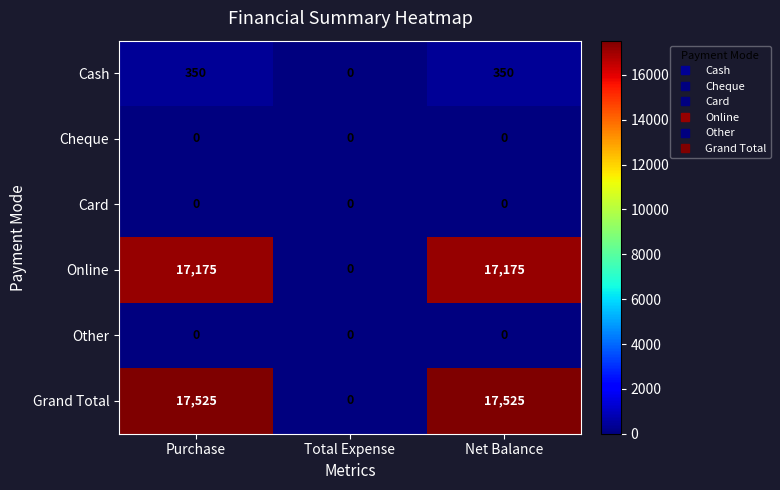

Reading left to right, list all the values displayed in this chart.

Cash: 350	0	350
Cheque: 0	0	0
Card: 0	0	0
Online: 17175	0	17175
Other: 0	0	0
Grand Total: 17525	0	17525